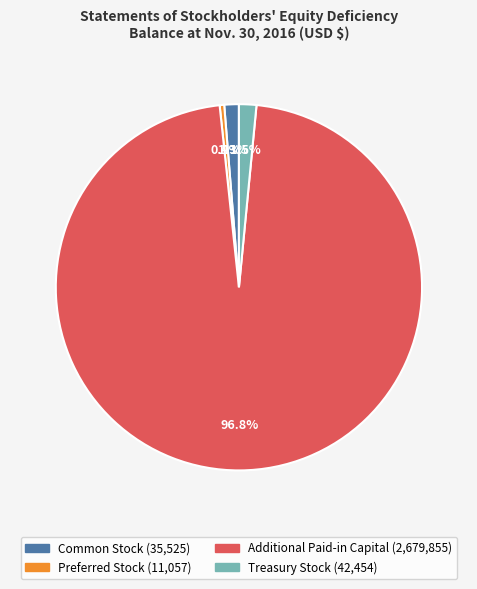

To the nearest percent, what is the combined percentage of Preferred Stock and Common Stock?

2%